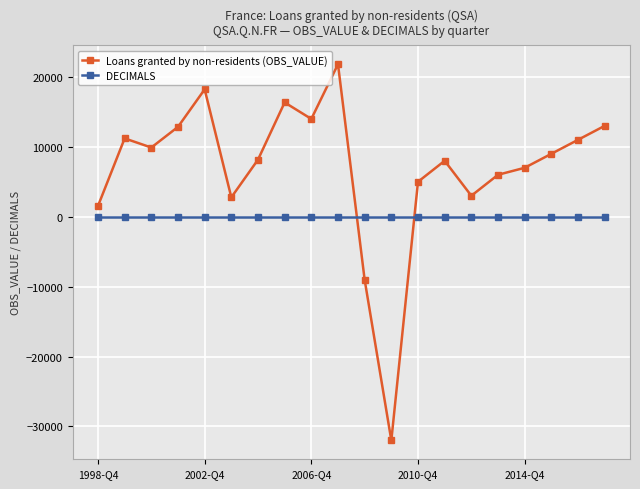

What are all the series names shown in the legend?

Loans granted by non-residents (OBS_VALUE), DECIMALS